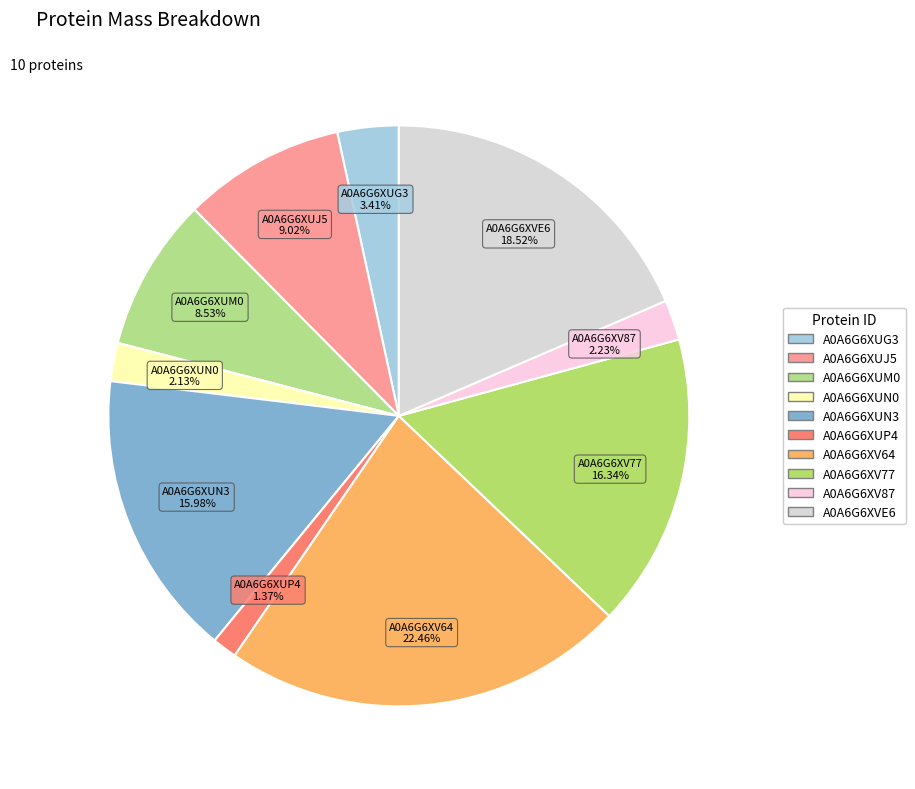

Rank the categories by value from highest to lowest.

A0A6G6XV64, A0A6G6XVE6, A0A6G6XV77, A0A6G6XUN3, A0A6G6XUJ5, A0A6G6XUM0, A0A6G6XUG3, A0A6G6XV87, A0A6G6XUN0, A0A6G6XUP4